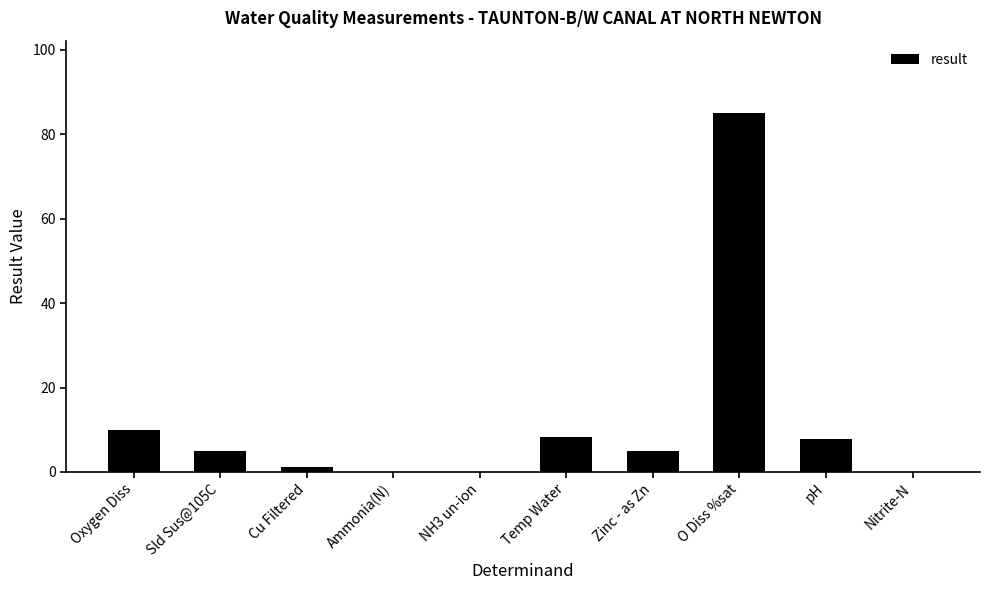

The chart shows a value of 0.0 at Nitrite-N. True or false?

True